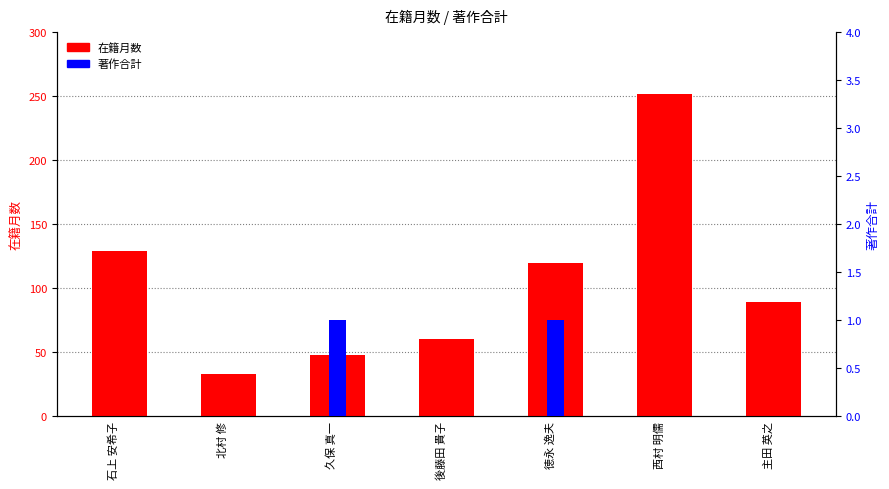

How many bars are there in total?

14